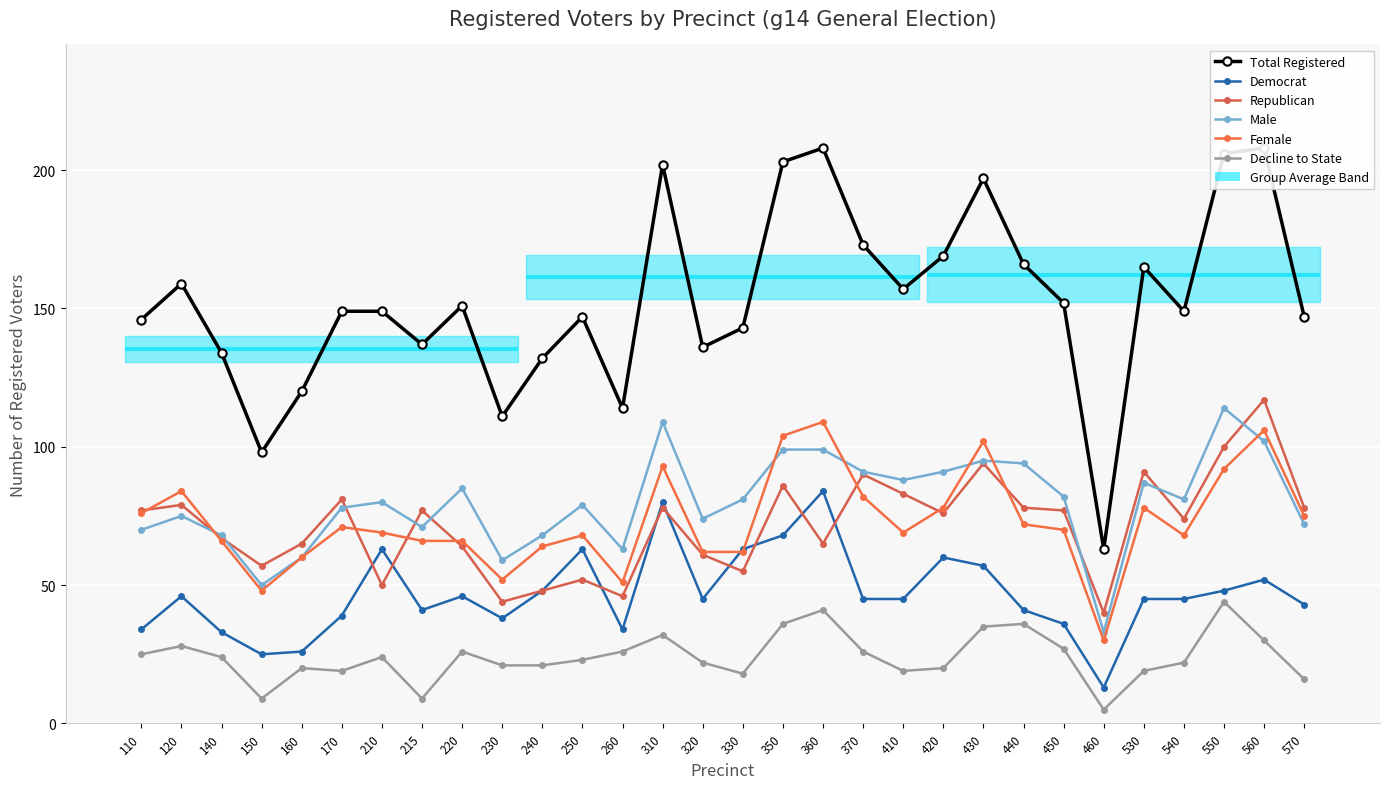

True or false: Decline to State and Total Registered intersect in this chart.

False